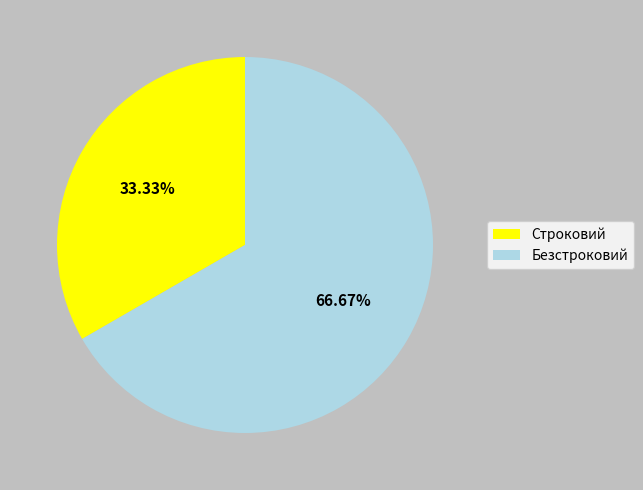

To the nearest percent, what portion does Безстроковий represent?

67%